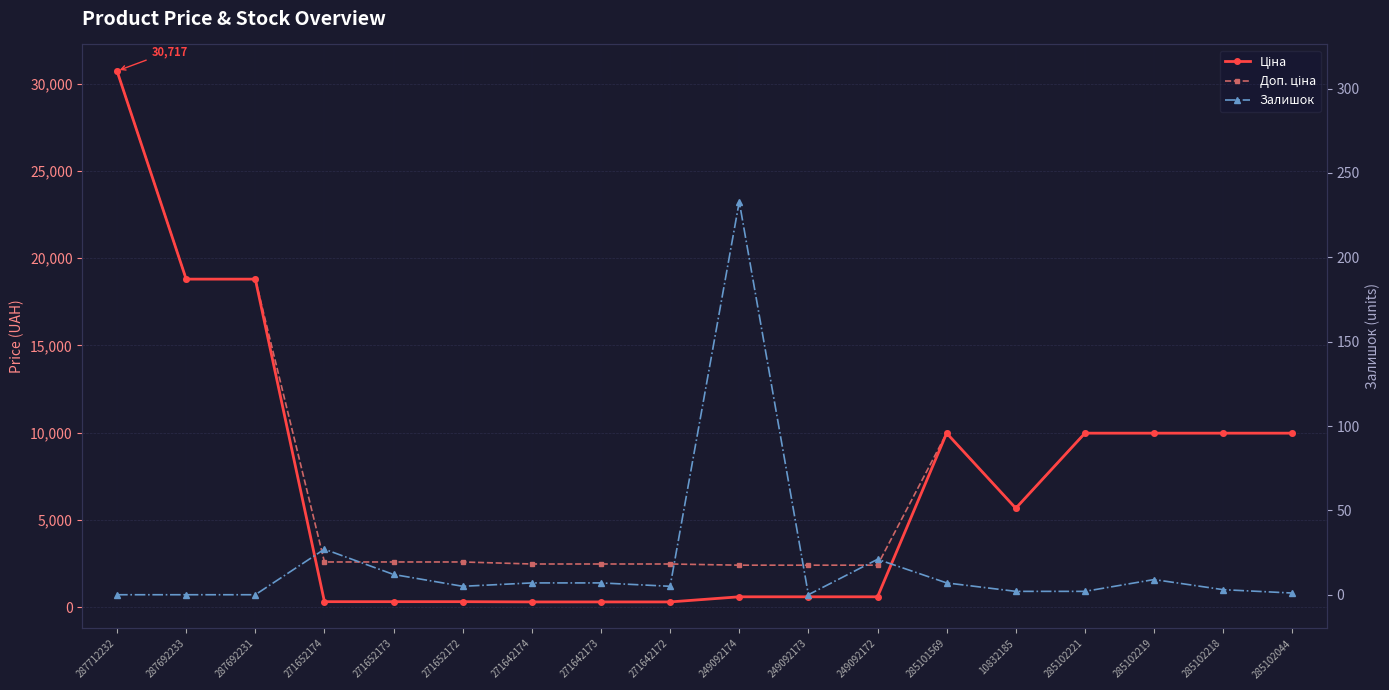

Which series has the largest range (max minus min)?

Ціна